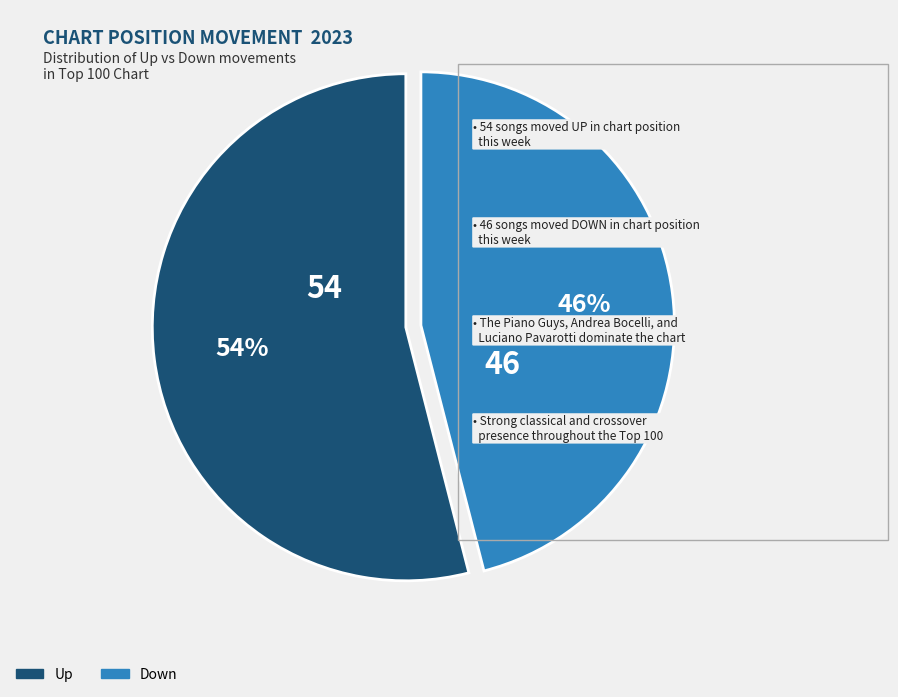

Does any single category account for the majority?

Yes